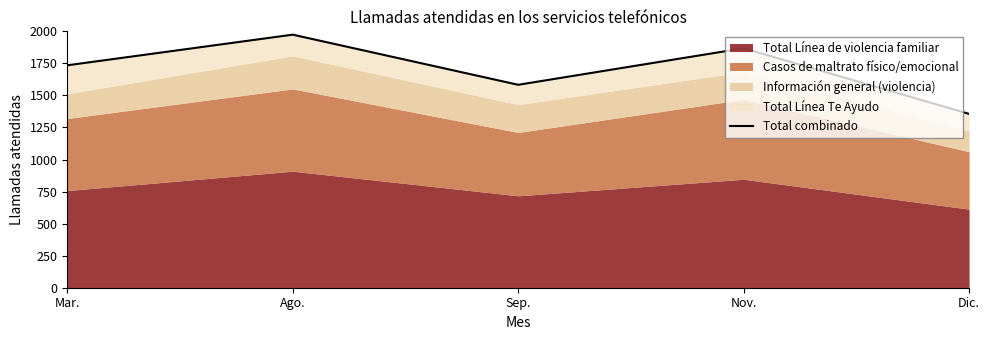

How many lines are shown in the chart?

1